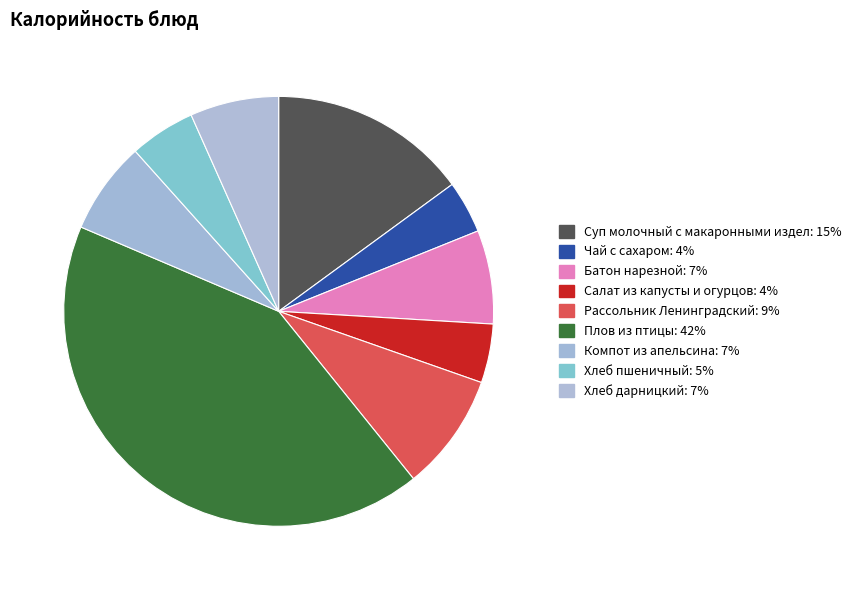

Combined, do Батон нарезной and Чай с сахаром account for over 50%?

No